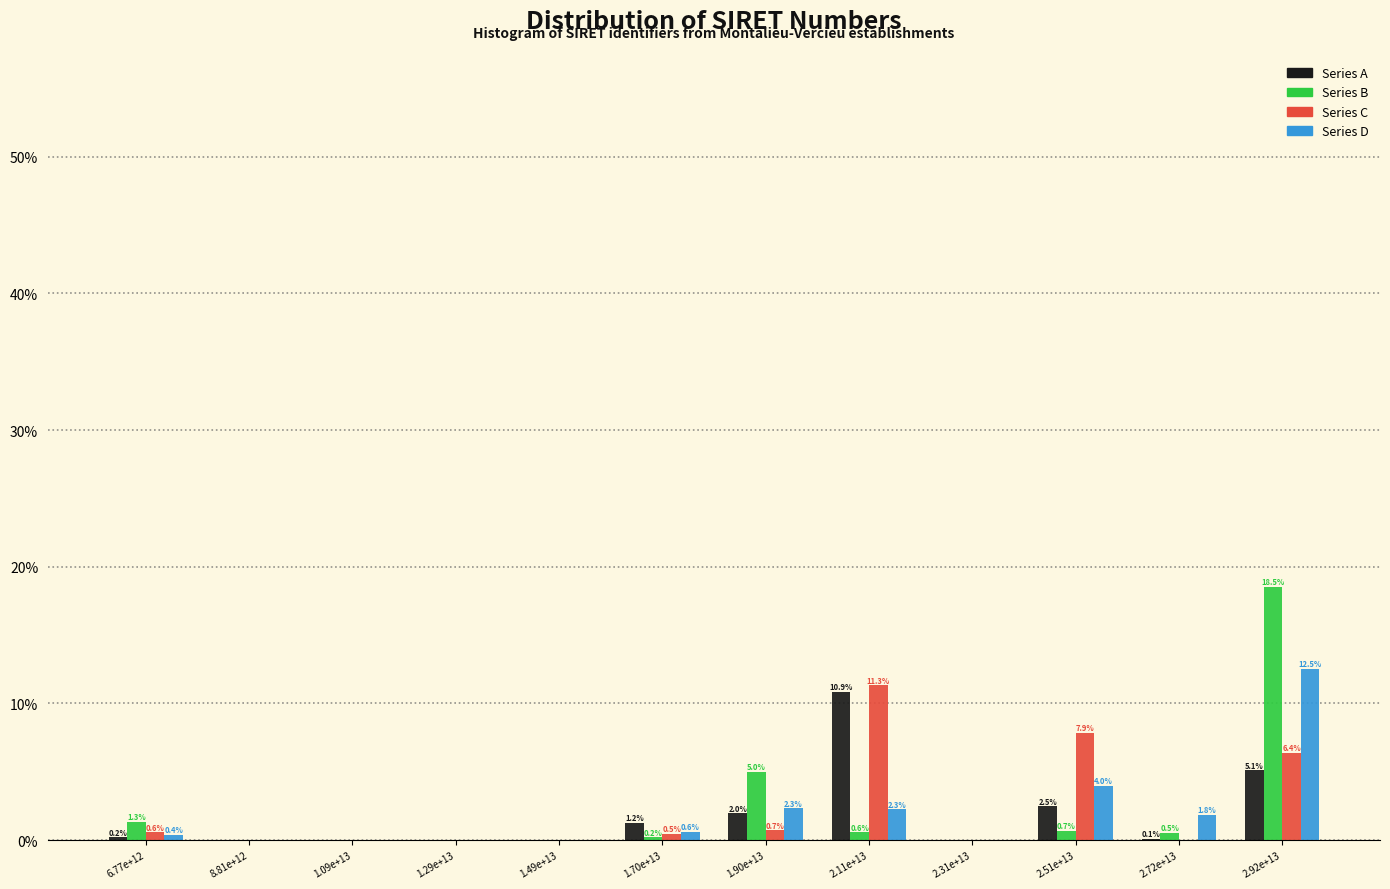

What is the maximum value for Series B?

18.5